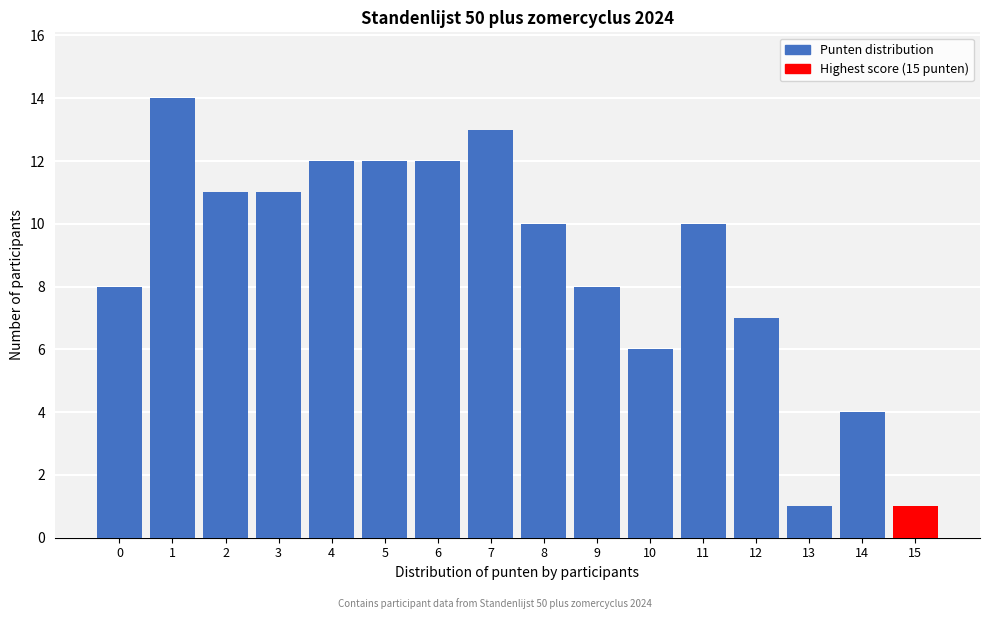

Reading left to right, extract all data points from this chart.

0=8	1=14	2=11	3=11	4=12	5=12	6=12	7=13	8=10	9=8	10=6	11=10	12=7	13=1	14=4	15=1